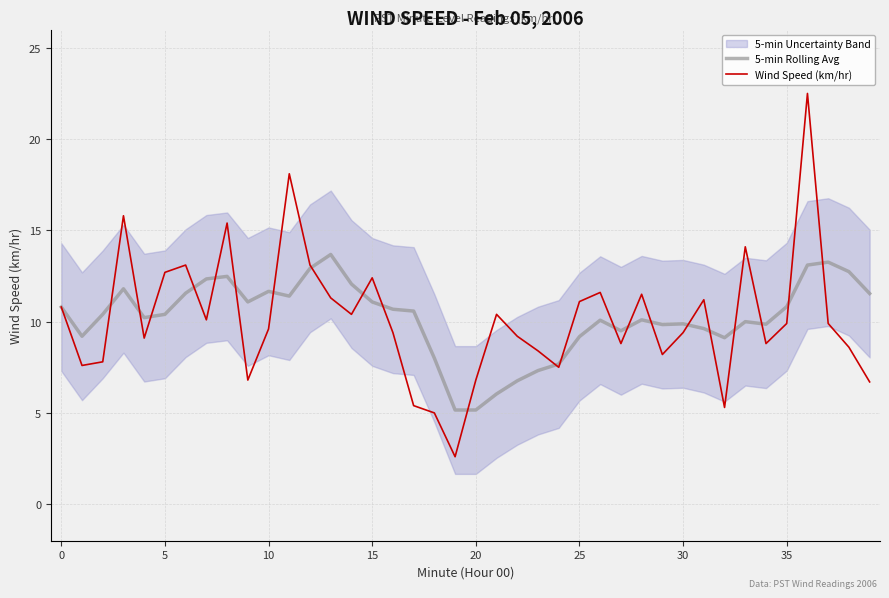

Which category has the lowest value in the 5-min Rolling Avg series?

19